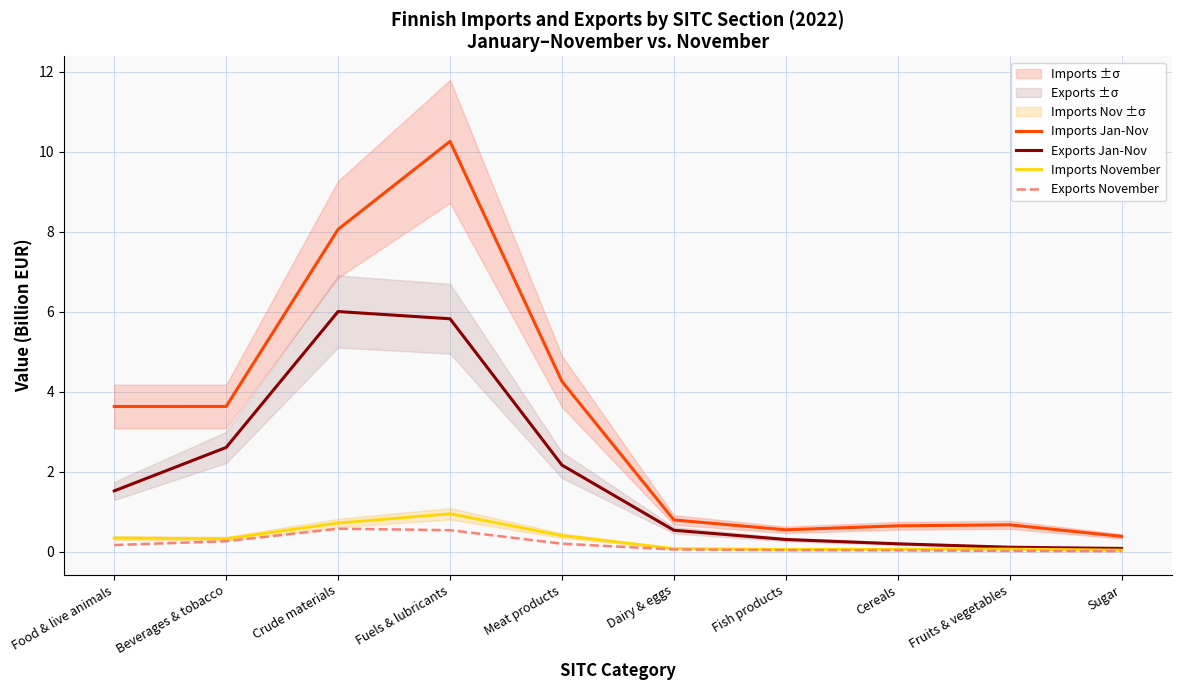

True or false: Imports Jan-Nov has more than 2 points higher than both neighbors.

False